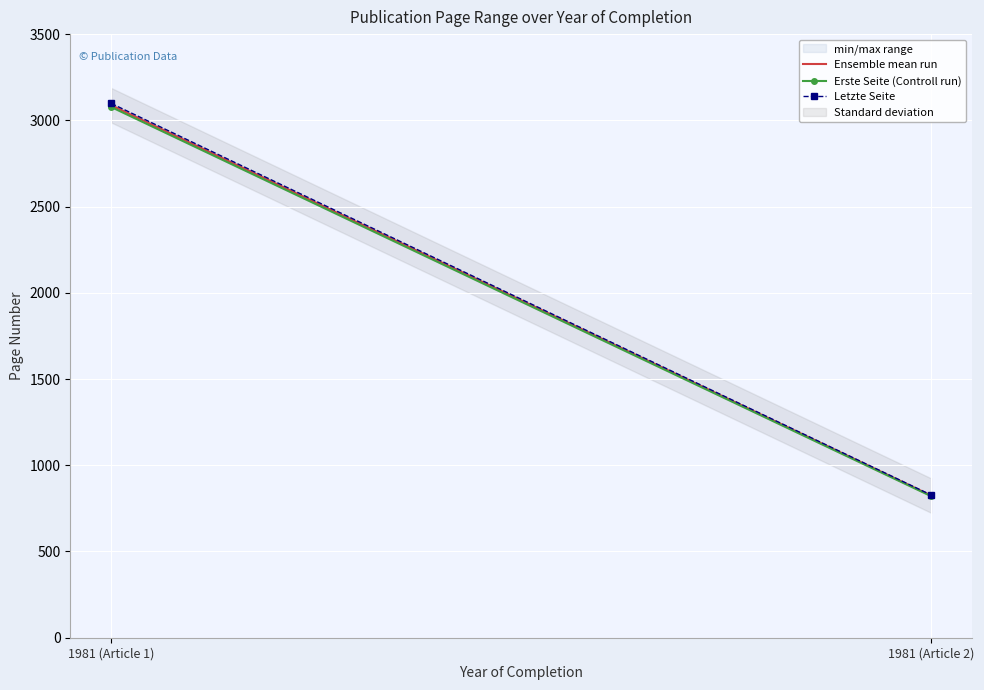

What is the average value of the Ensemble mean run series?

1956.0